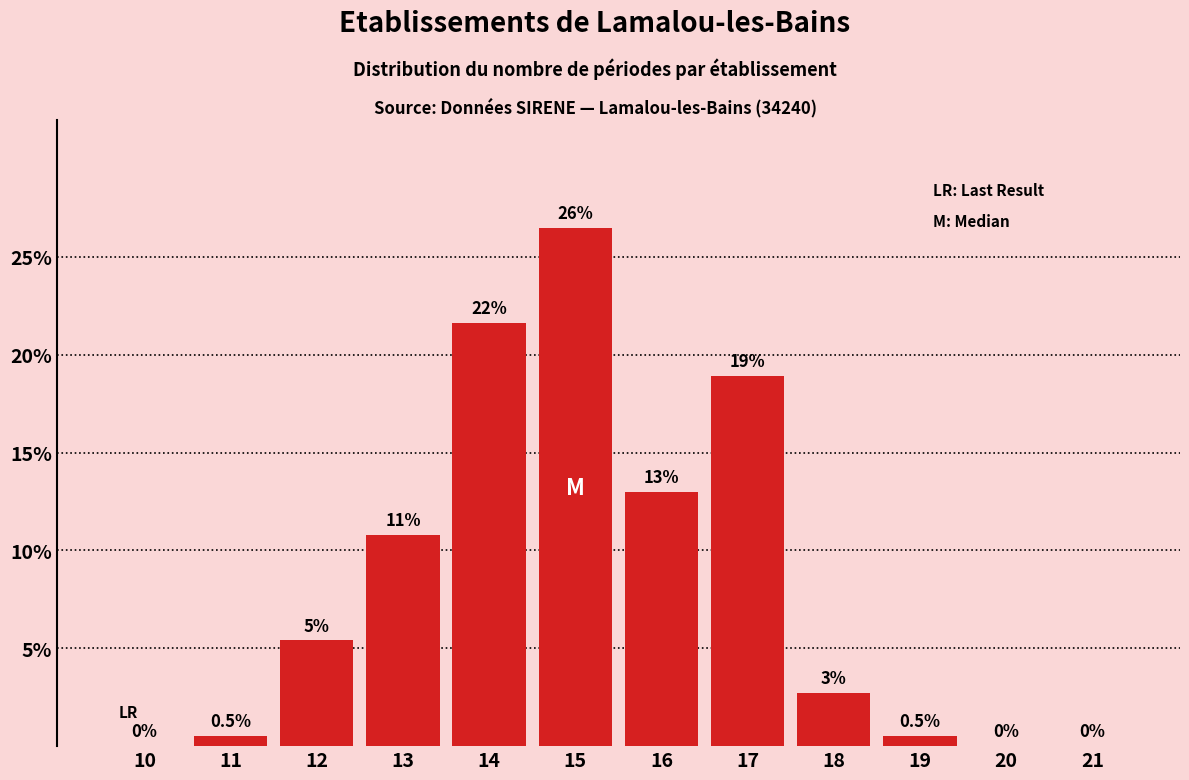

Reading right to left, transcribe all the data shown in this chart.

21=0.0	20=0.0	19=0.5	18=2.7	17=18.9	16=13.0	15=26.5	14=21.6	13=10.8	12=5.4	11=0.5	10=0.0